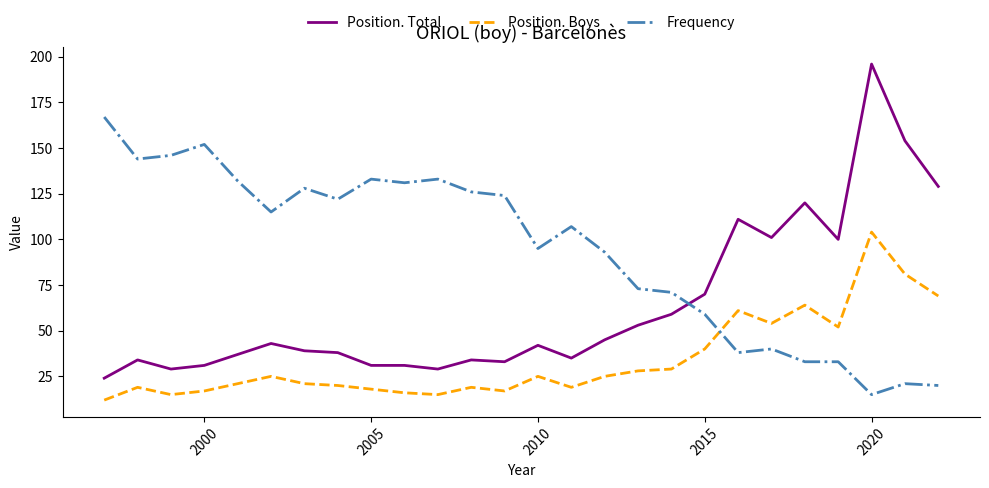

List the series in order of their peak value, lowest first.

Position. Boys, Frequency, Position. Total